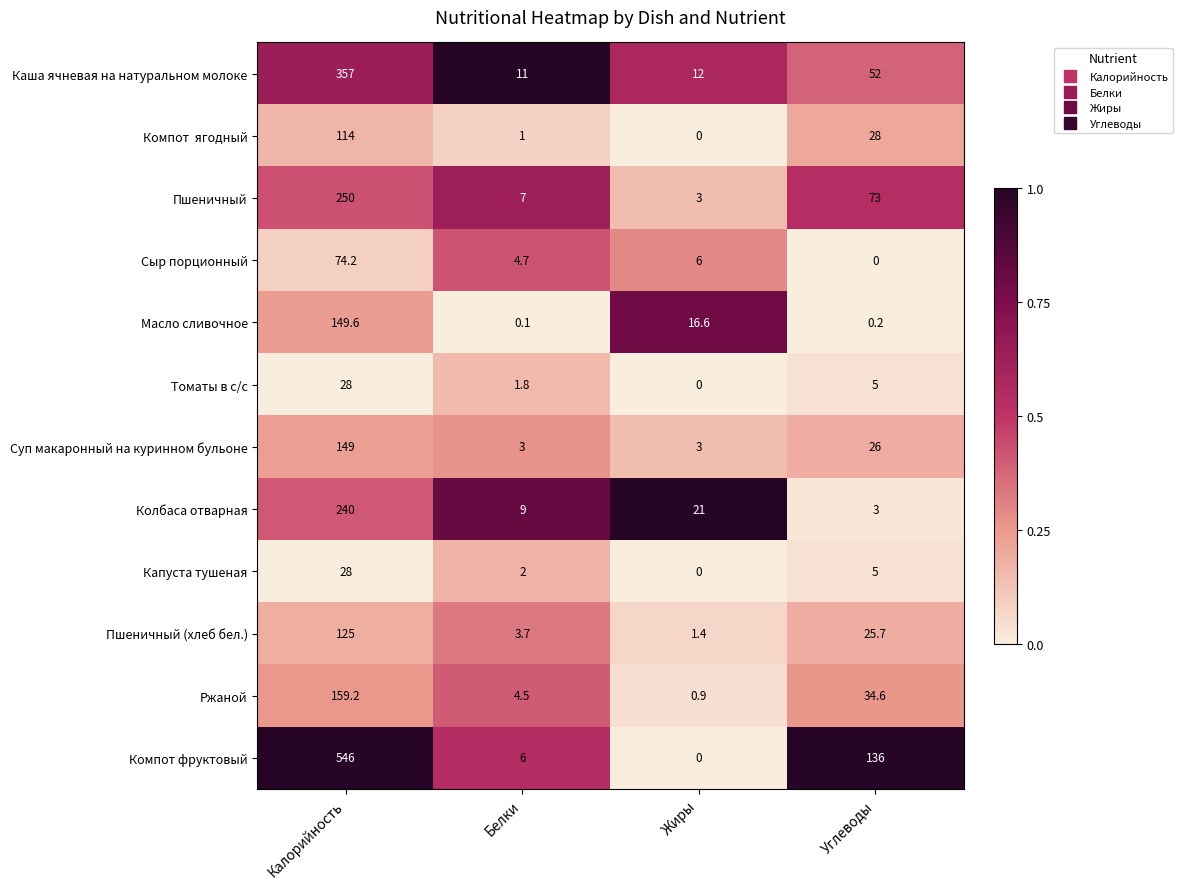

At which category is the sum across all series the highest?

Калорийность